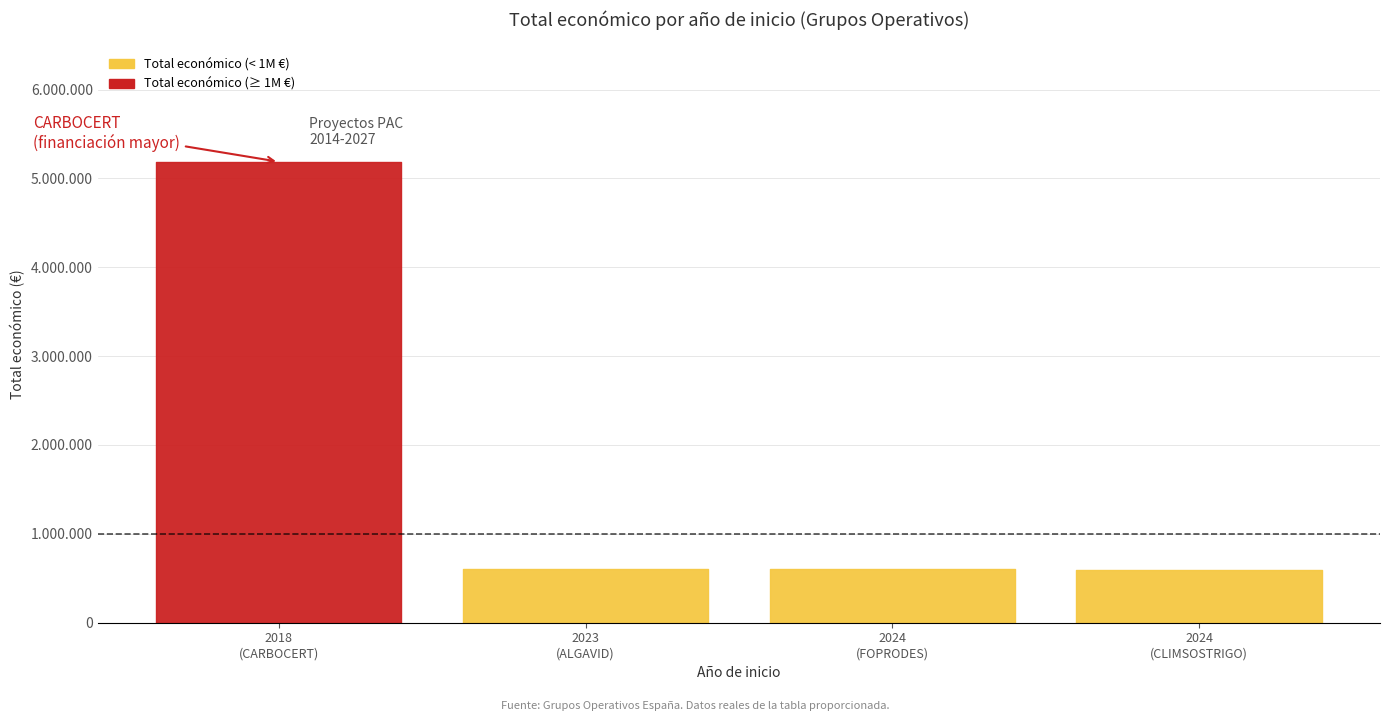

Does the chart have visible grid lines?

Yes